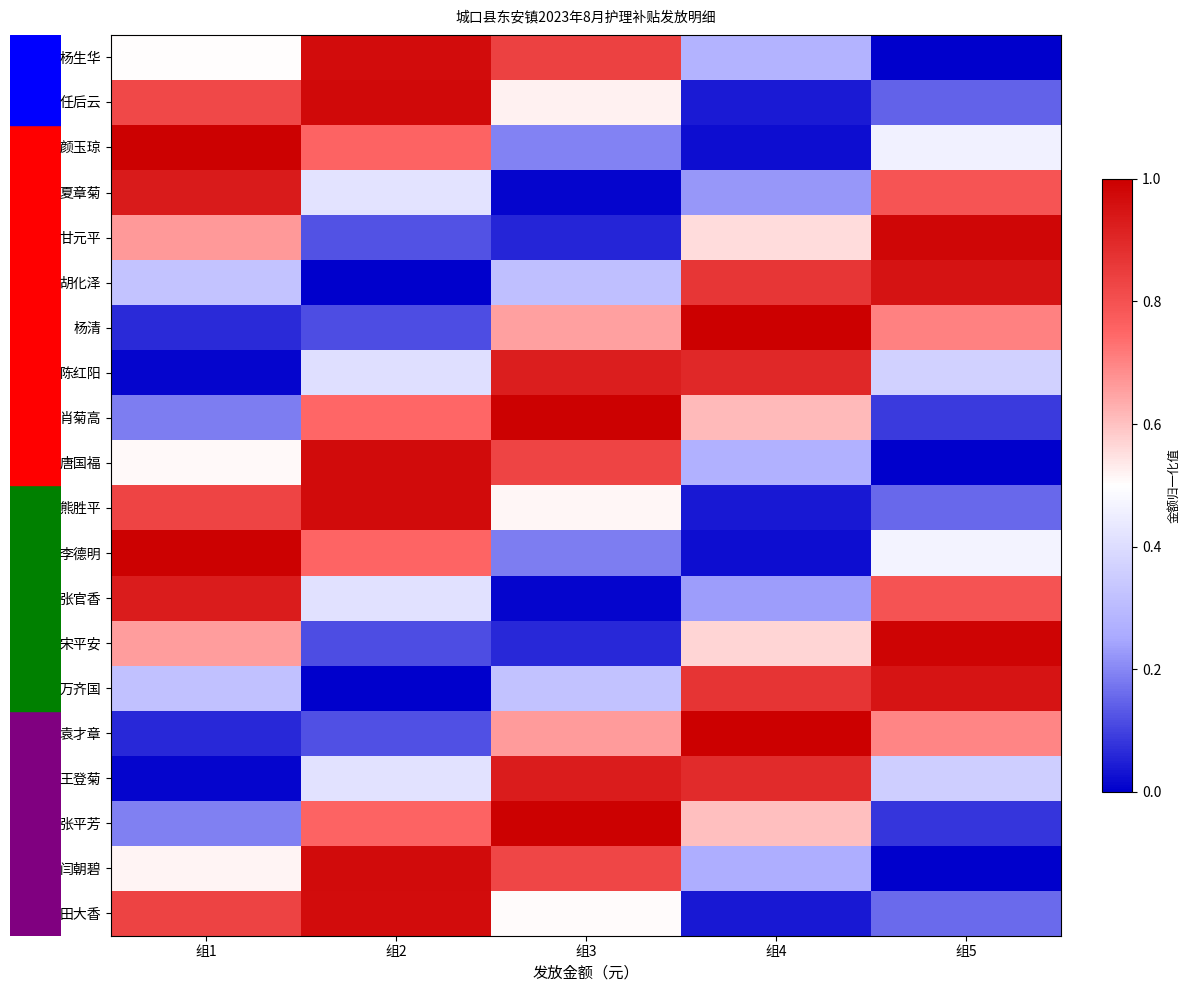

Reading left to right, extract all data points from this chart.

杨生华: 组1=0.5	组2=1.0	组3=0.8	组4=0.3	组5=0.0
任后云: 组1=0.8	组2=1.0	组3=0.5	组4=0.0	组5=0.1
颜玉琼: 组1=1.0	组2=0.8	组3=0.2	组4=0.0	组5=0.5
夏章菊: 组1=0.9	组2=0.4	组3=0.0	组4=0.2	组5=0.8
甘元平: 组1=0.7	组2=0.1	组3=0.1	组4=0.6	组5=1.0
胡化泽: 组1=0.3	组2=0.0	组3=0.3	组4=0.9	组5=1.0
杨清: 组1=0.1	组2=0.1	组3=0.7	组4=1.0	组5=0.7
陈红阳: 组1=0.0	组2=0.4	组3=0.9	组4=0.9	组5=0.4
肖菊高: 组1=0.2	组2=0.7	组3=1.0	组4=0.6	组5=0.1
唐国福: 组1=0.5	组2=1.0	组3=0.8	组4=0.3	组5=0.0
熊胜平: 组1=0.8	组2=1.0	组3=0.5	组4=0.0	组5=0.2
李德明: 组1=1.0	组2=0.8	组3=0.2	组4=0.0	组5=0.5
张官香: 组1=0.9	组2=0.4	组3=0.0	组4=0.2	组5=0.8
宋平安: 组1=0.7	组2=0.1	组3=0.1	组4=0.6	组5=1.0
万齐国: 组1=0.3	组2=0.0	组3=0.3	组4=0.9	组5=0.9
袁才章: 组1=0.1	组2=0.1	组3=0.7	组4=1.0	组5=0.7
王登菊: 组1=0.0	组2=0.4	组3=0.9	组4=0.9	组5=0.4
张平芳: 组1=0.2	组2=0.8	组3=1.0	组4=0.6	组5=0.1
闫朝碧: 组1=0.5	组2=1.0	组3=0.8	组4=0.3	组5=0.0
田大香: 组1=0.8	组2=1.0	组3=0.5	组4=0.0	组5=0.2